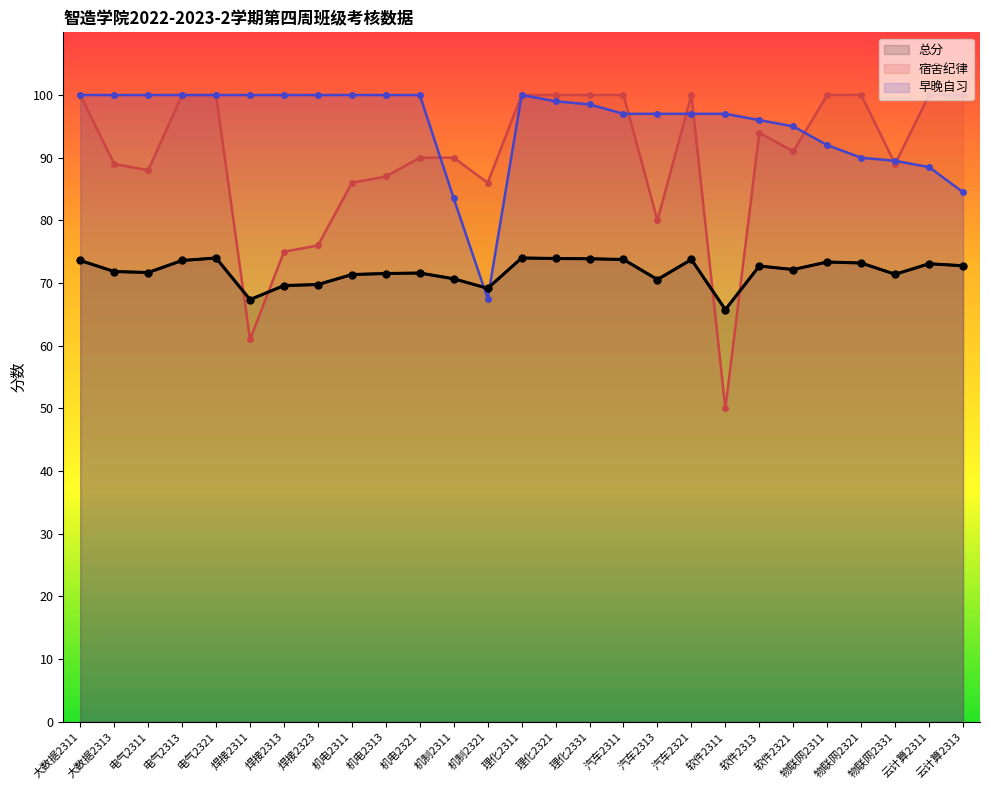

Does the chart display data point markers on the line(s)?

Yes